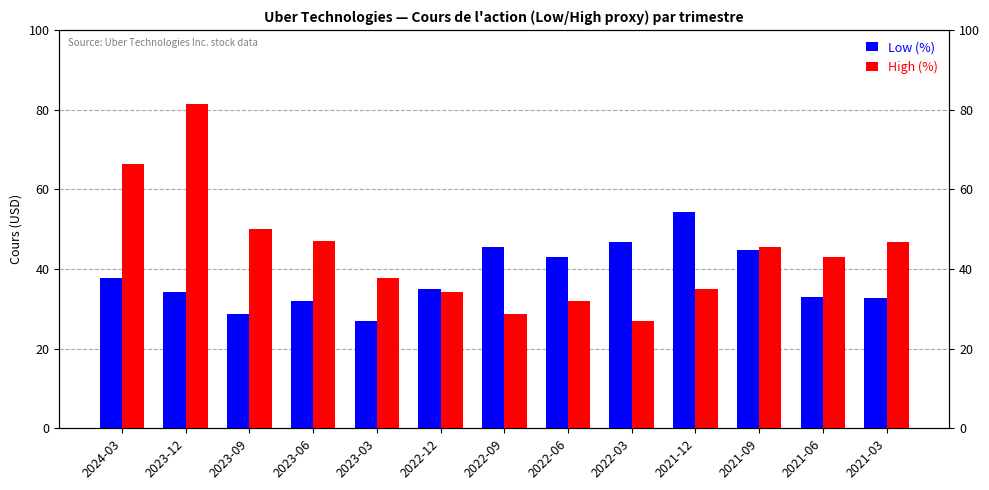

Which label corresponds to the largest value in the chart?

2023-12